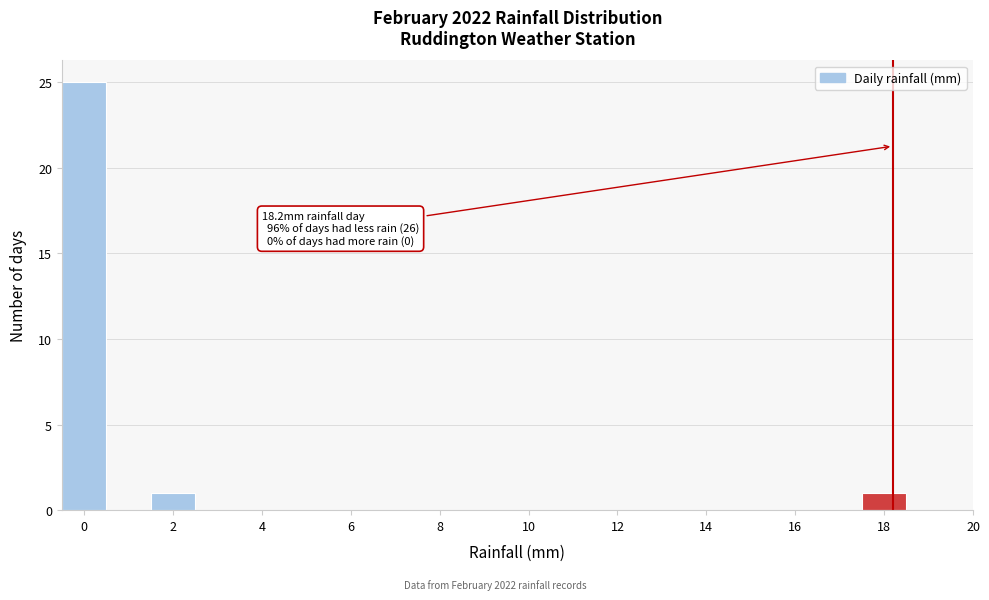

Over which range of the x-axis is the bar tallest?

-0.5 to 0.5